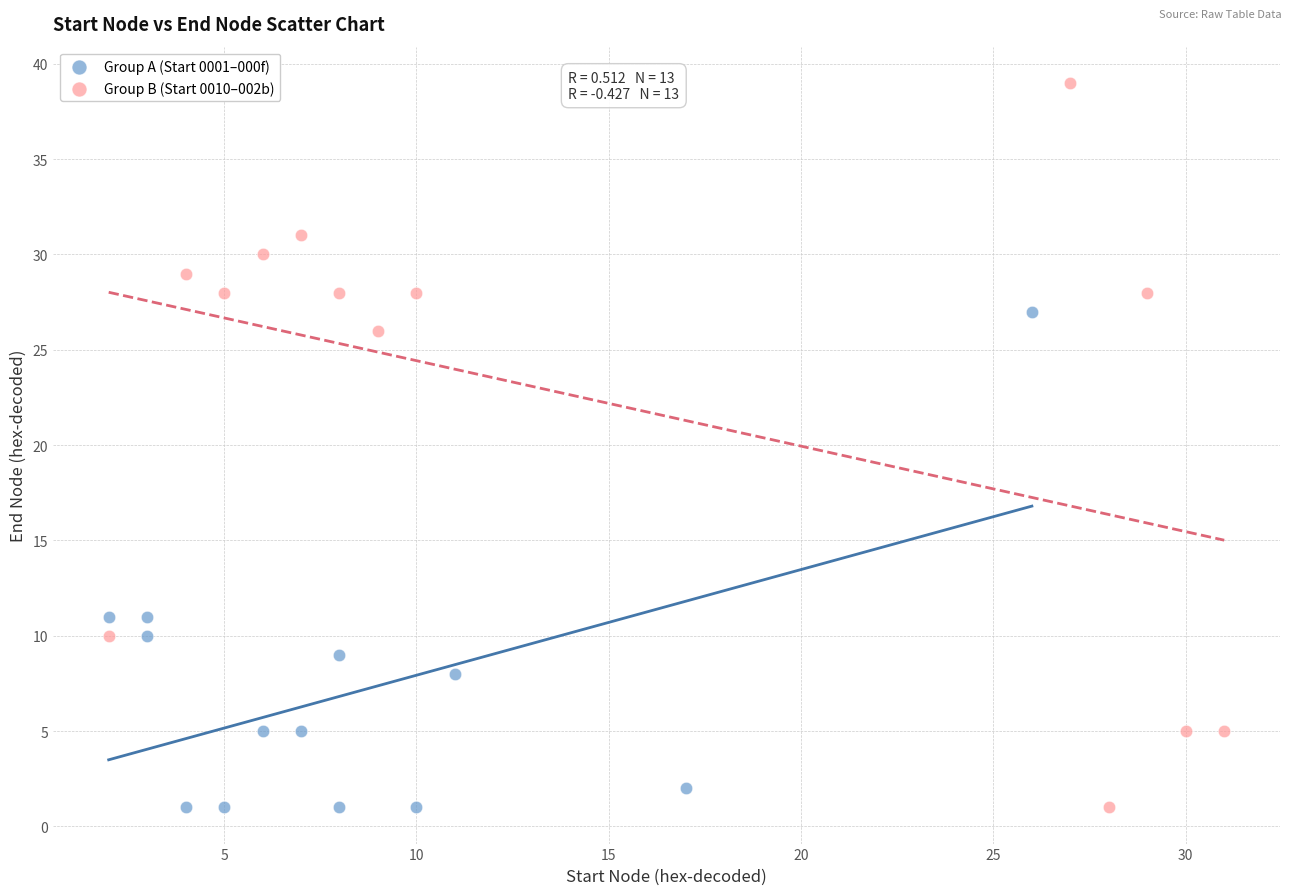

What are all the series names shown in the legend?

Group A (Start 0001–000f), Group B (Start 0010–002b)